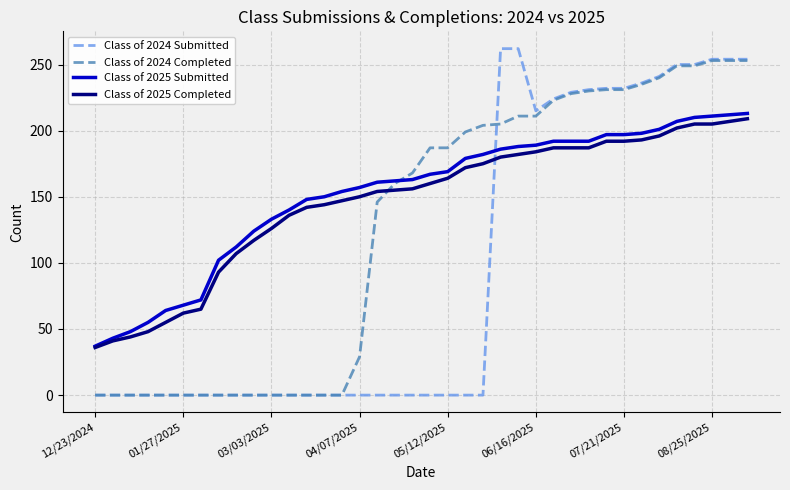

What is the greatest value displayed?

262